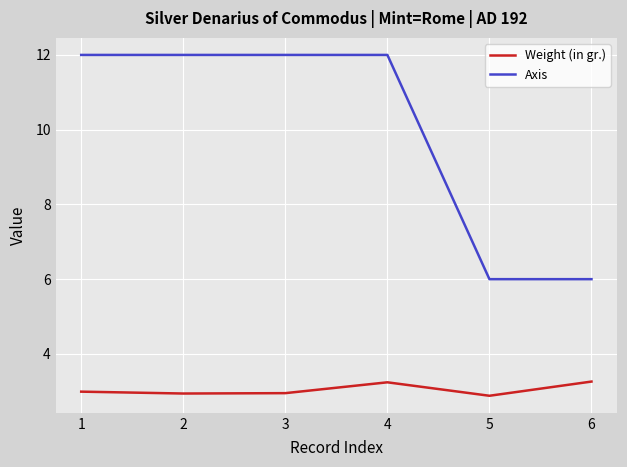

Rank the series by their maximum value, from lowest to highest.

Weight (in gr.), Axis